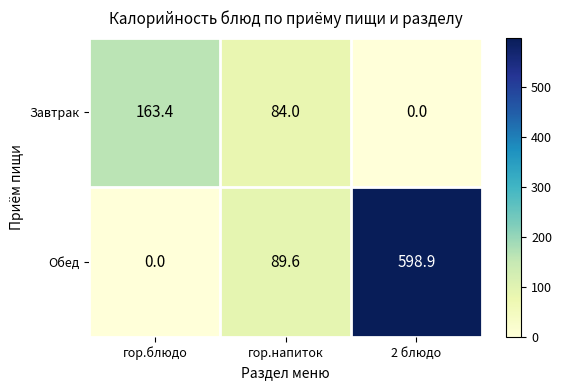

What is the difference between the highest and lowest values at 2 блюдо?

598.9